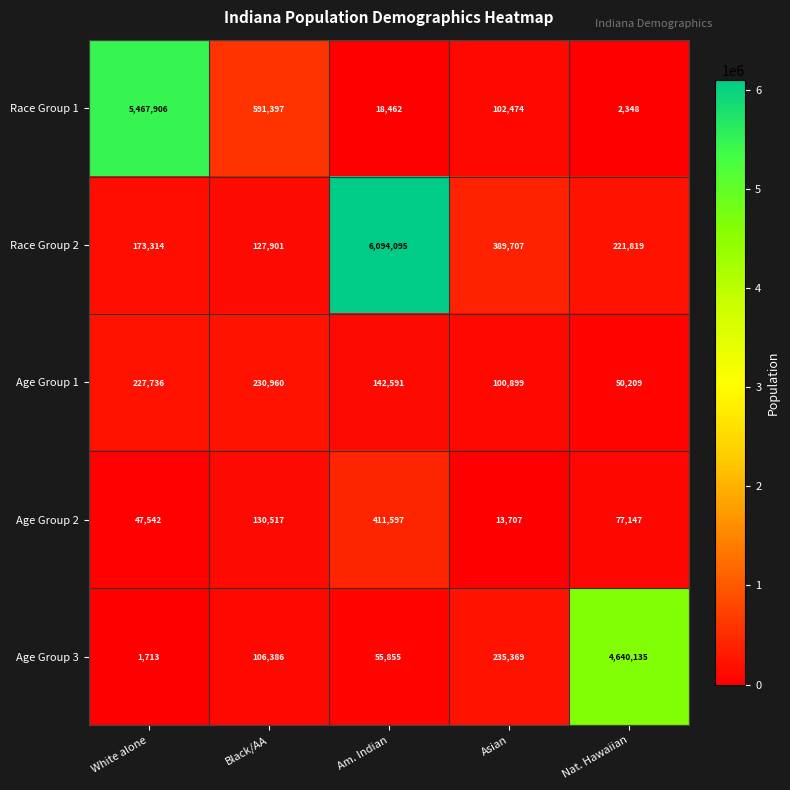

What is the difference between the Age Group 2 values at Black/AA and White alone?

82975